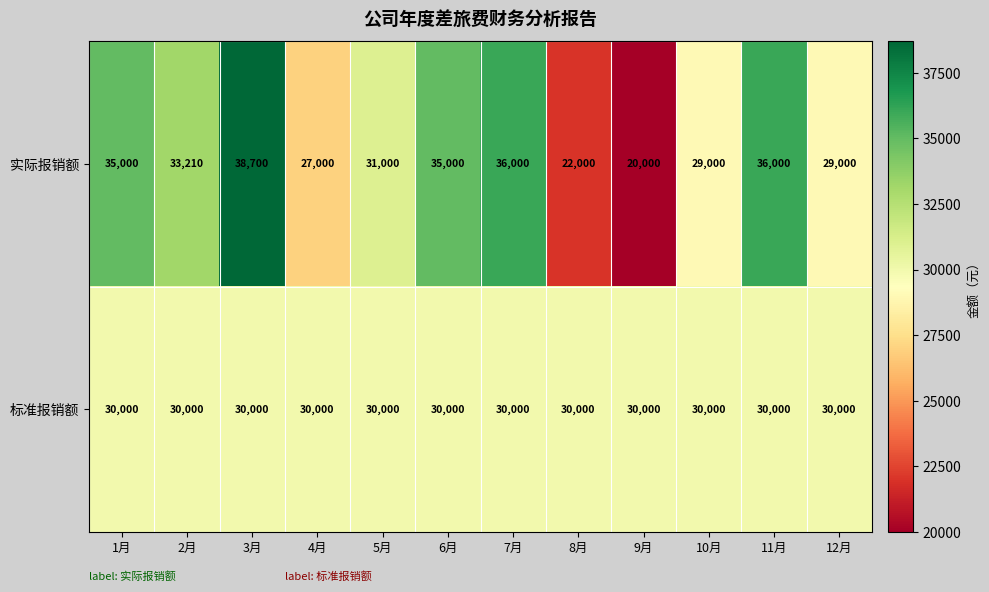

Which series has the largest range (max minus min)?

实际报销额